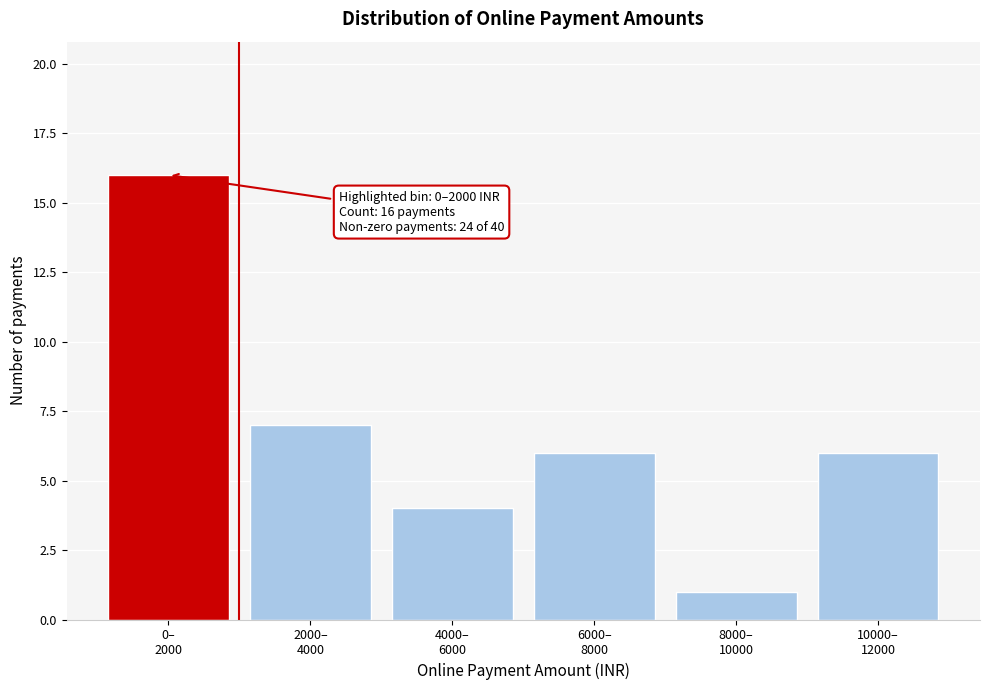

Reading right to left, extract all data points from this chart.

6	1	6	4	7	16